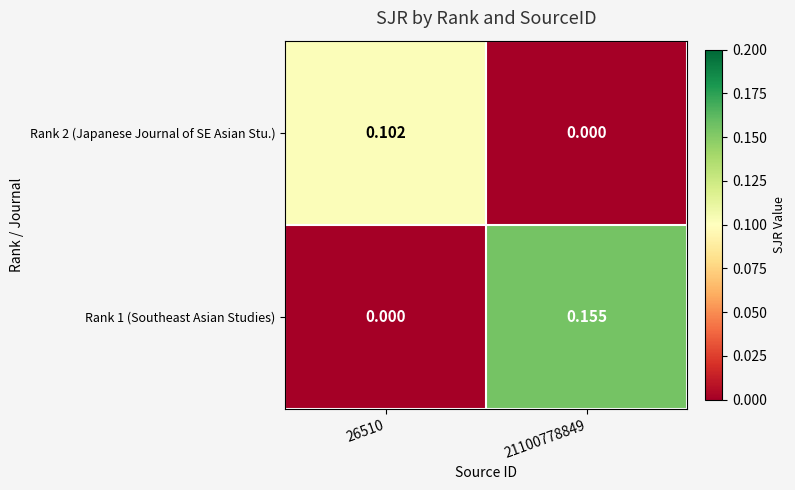

How many series are shown in this chart?

2